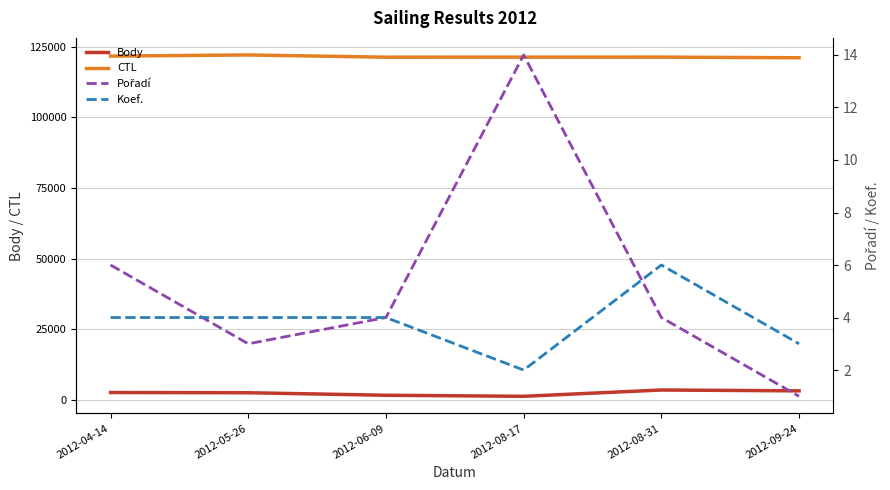

What is the value of the Body point at the 6th from the left?

3166